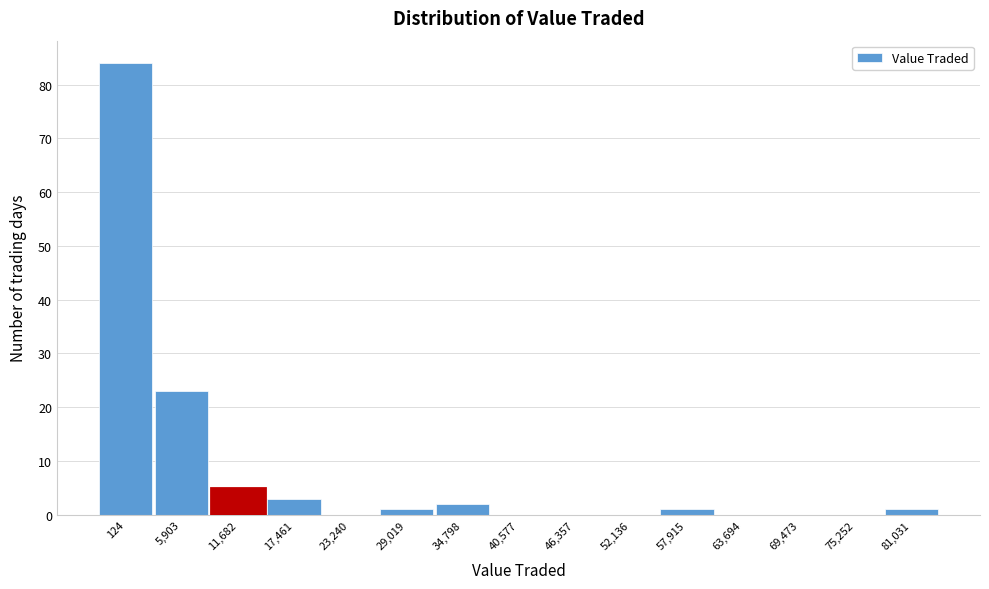

Reading left to right, what are all the values shown in this chart?

124=84	5,903=23	11,682=5	17,461=3	23,240=0	29,019=1	34,798=2	40,577=0	46,357=0	52,136=0	57,915=1	63,694=0	69,473=0	75,252=0	81,031=1